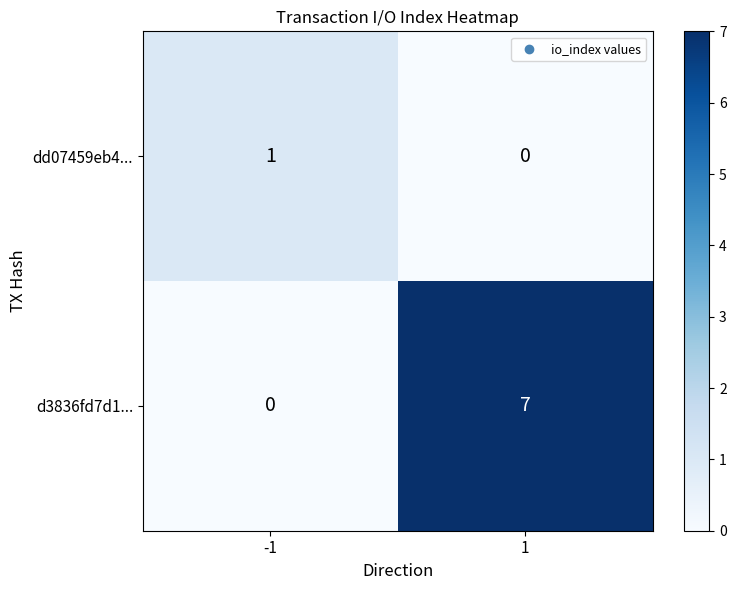

Is the value of d3836fd7d1... at -1 greater than the value of dd07459eb4... at -1?

No